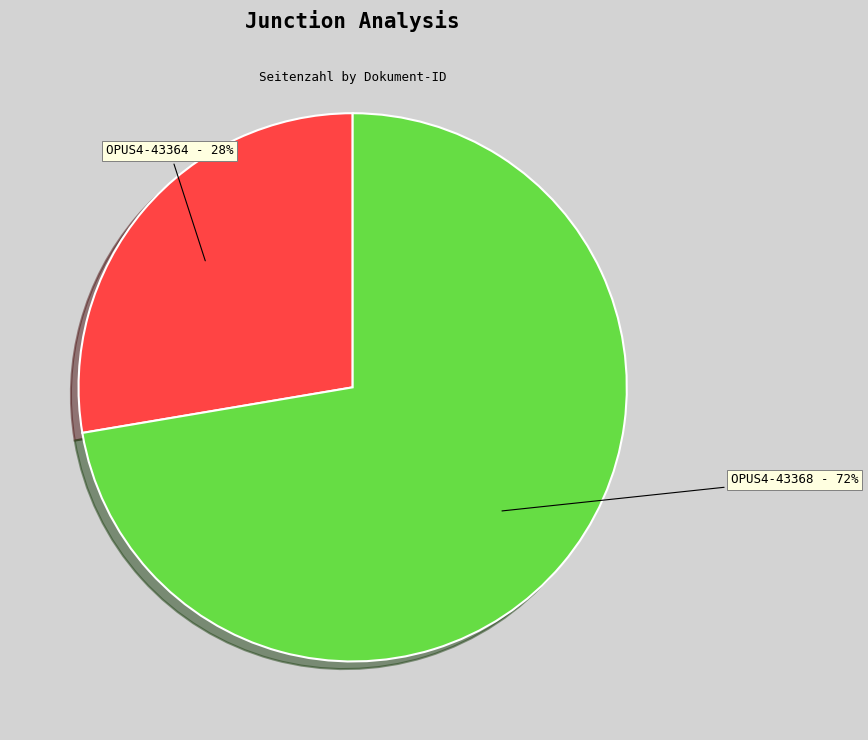

To the nearest percent, what is the average slice percentage?

50%